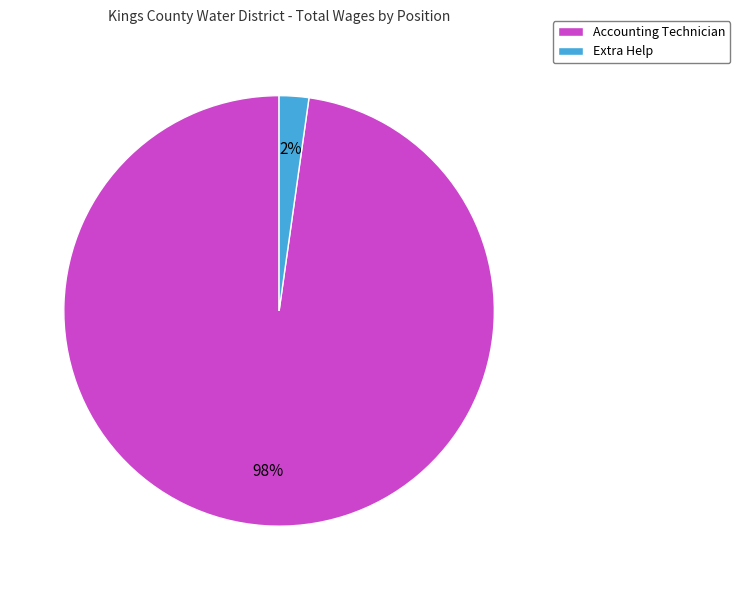

Do Extra Help and Accounting Technician together represent more than half of the pie?

Yes